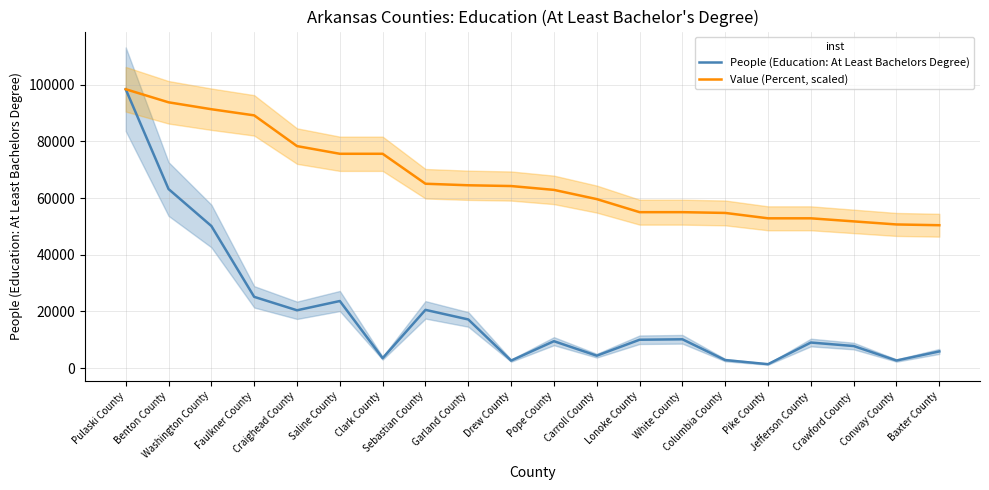

True or false: Value (Percent, scaled) and People (Education: At Least Bachelors Degree) intersect in this chart.

False